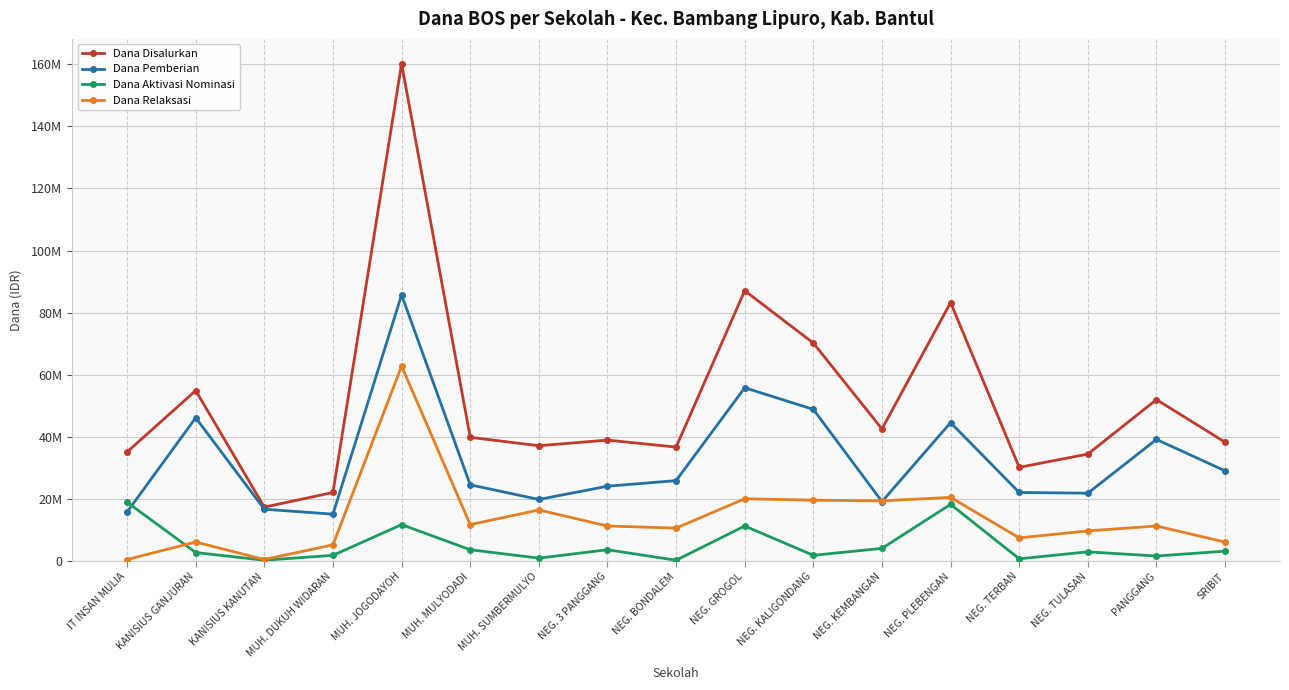

At which label does Dana Aktivasi Nominasi first exceed 2925000?

IT INSAN MULIA